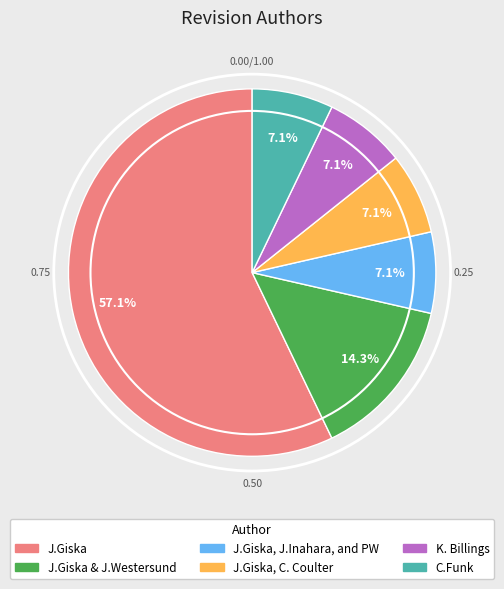

How many segments does this pie chart have?

6